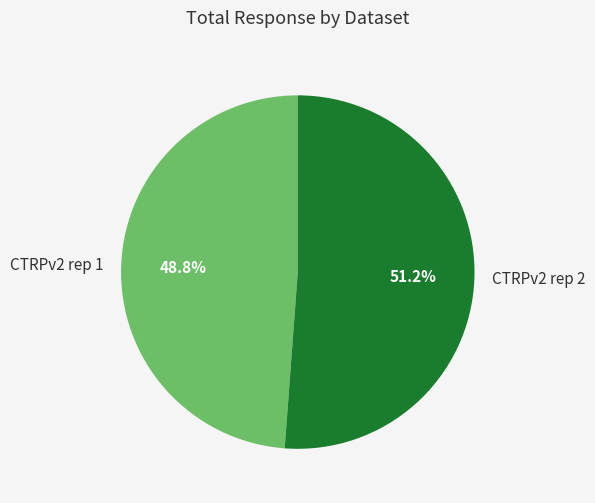

Which slice is the largest?

CTRPv2 rep 2